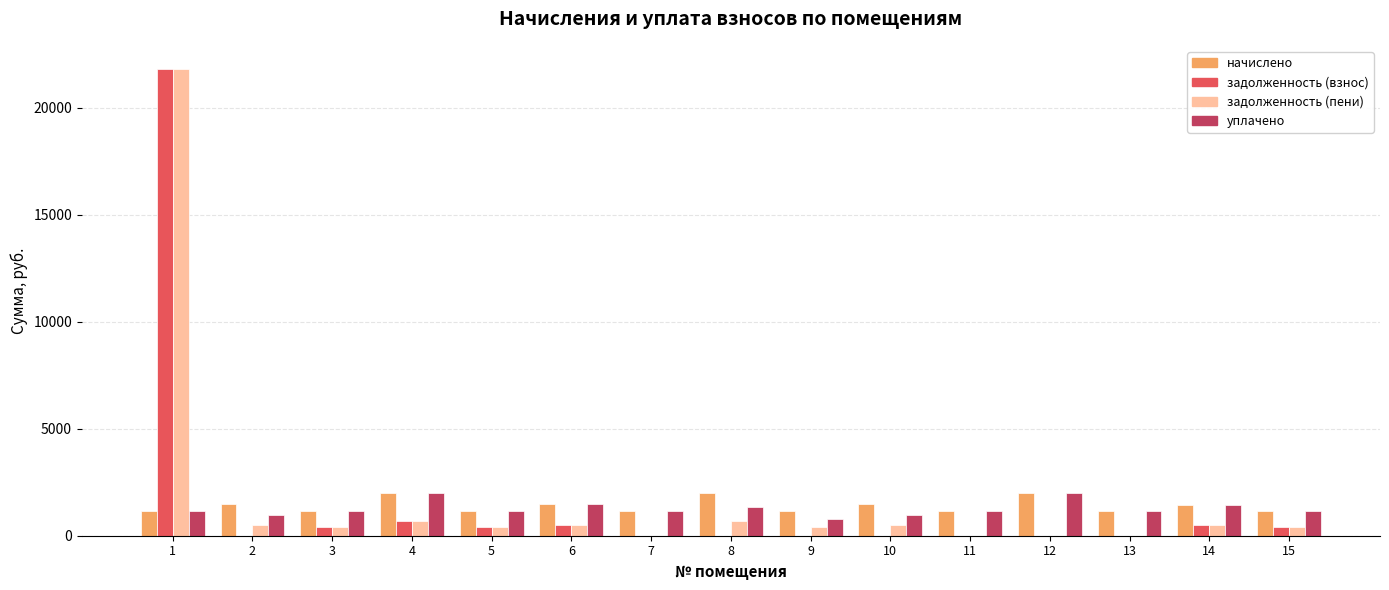

How many series are shown in this chart?

4